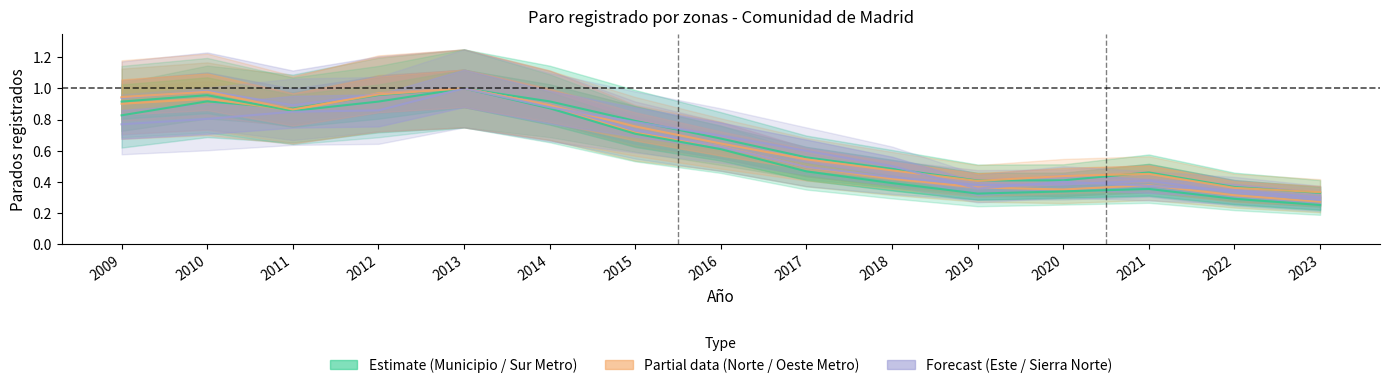

Where is the first local maximum for Oeste Metropolitano?

2010